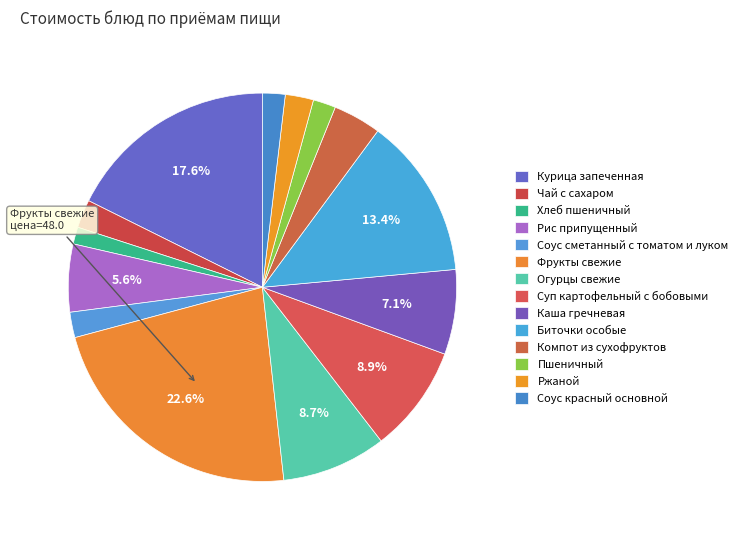

Is there any slice that represents more than half of the pie?

No